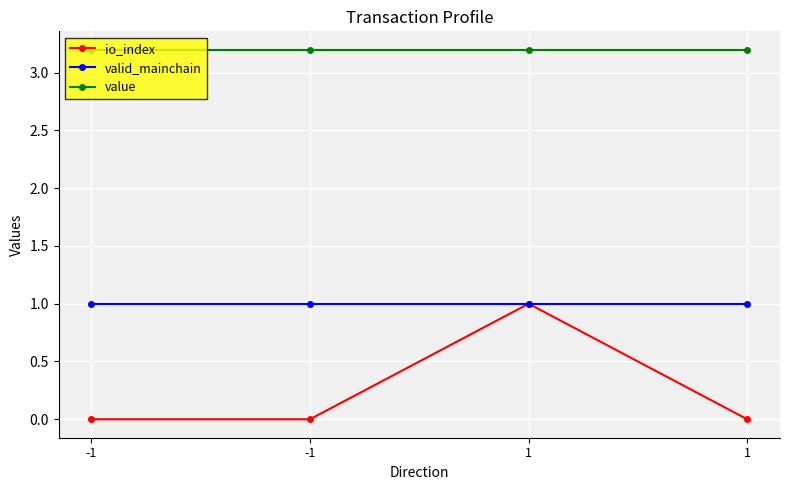

How many lines are shown in the chart?

3